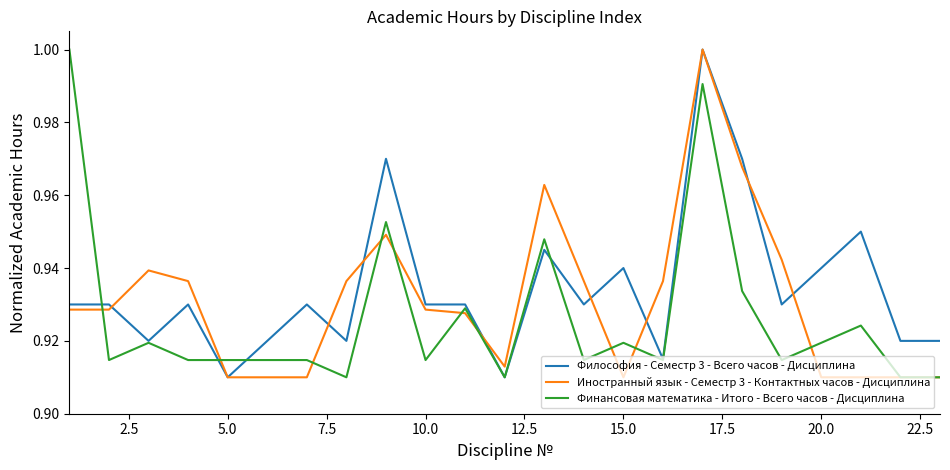

The Финансовая математика - Итого - Всего часов - Дисциплина series shows 0.5 at 5.0. True or false?

False